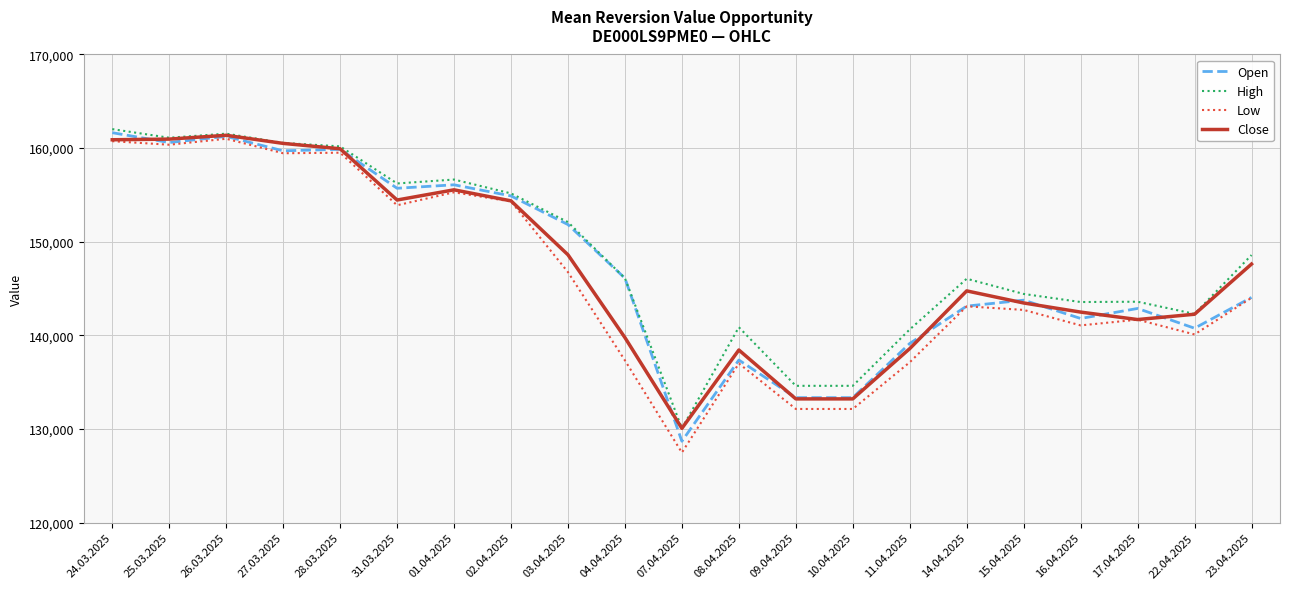

Is the value of Low at 09.04.2025 greater than the value of High at 11.04.2025?

No